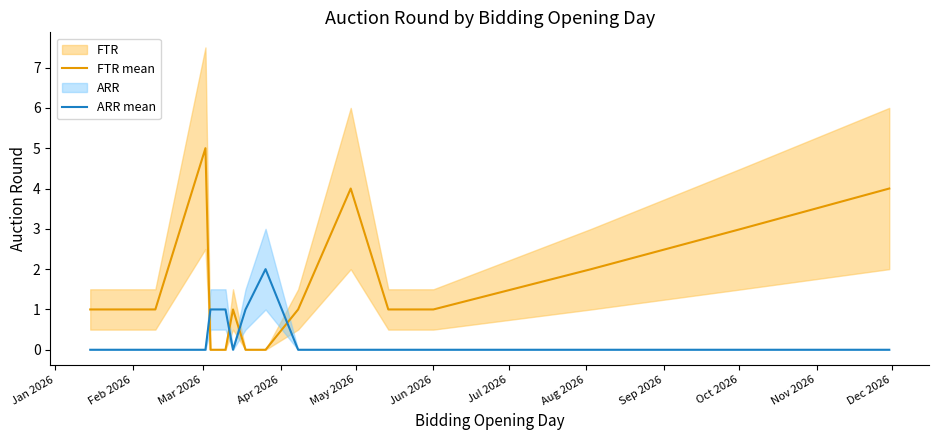

After their last crossing, which series has the higher values: FTR mean or ARR mean?

FTR mean